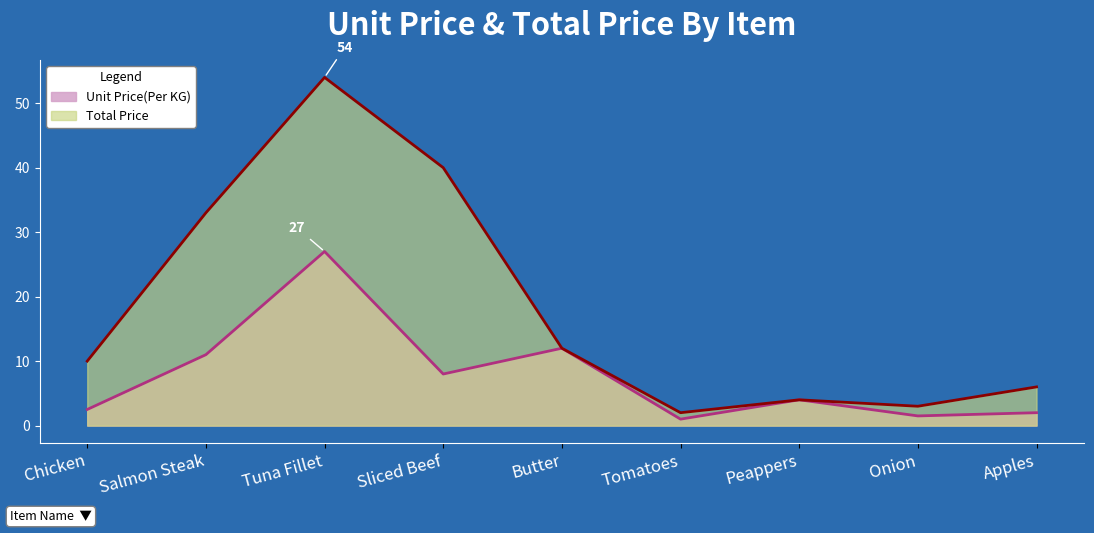

What is the difference between the maximum and minimum values in the Unit Price(Per KG) series?

26.0